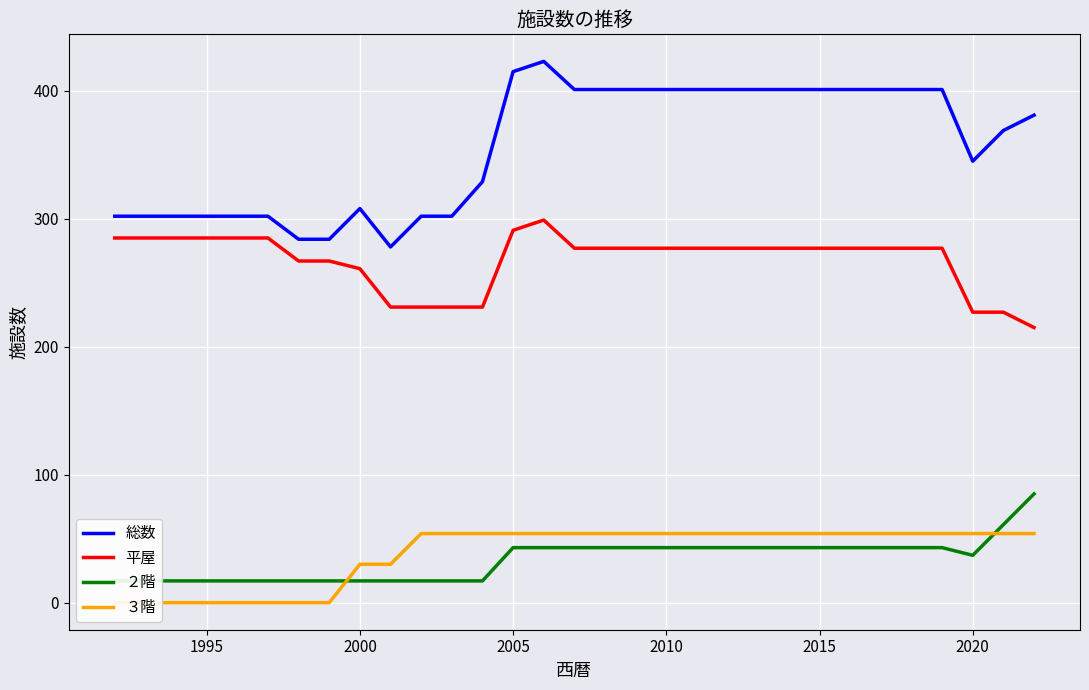

The value of 総数 at 2000 is 540. True or false?

False